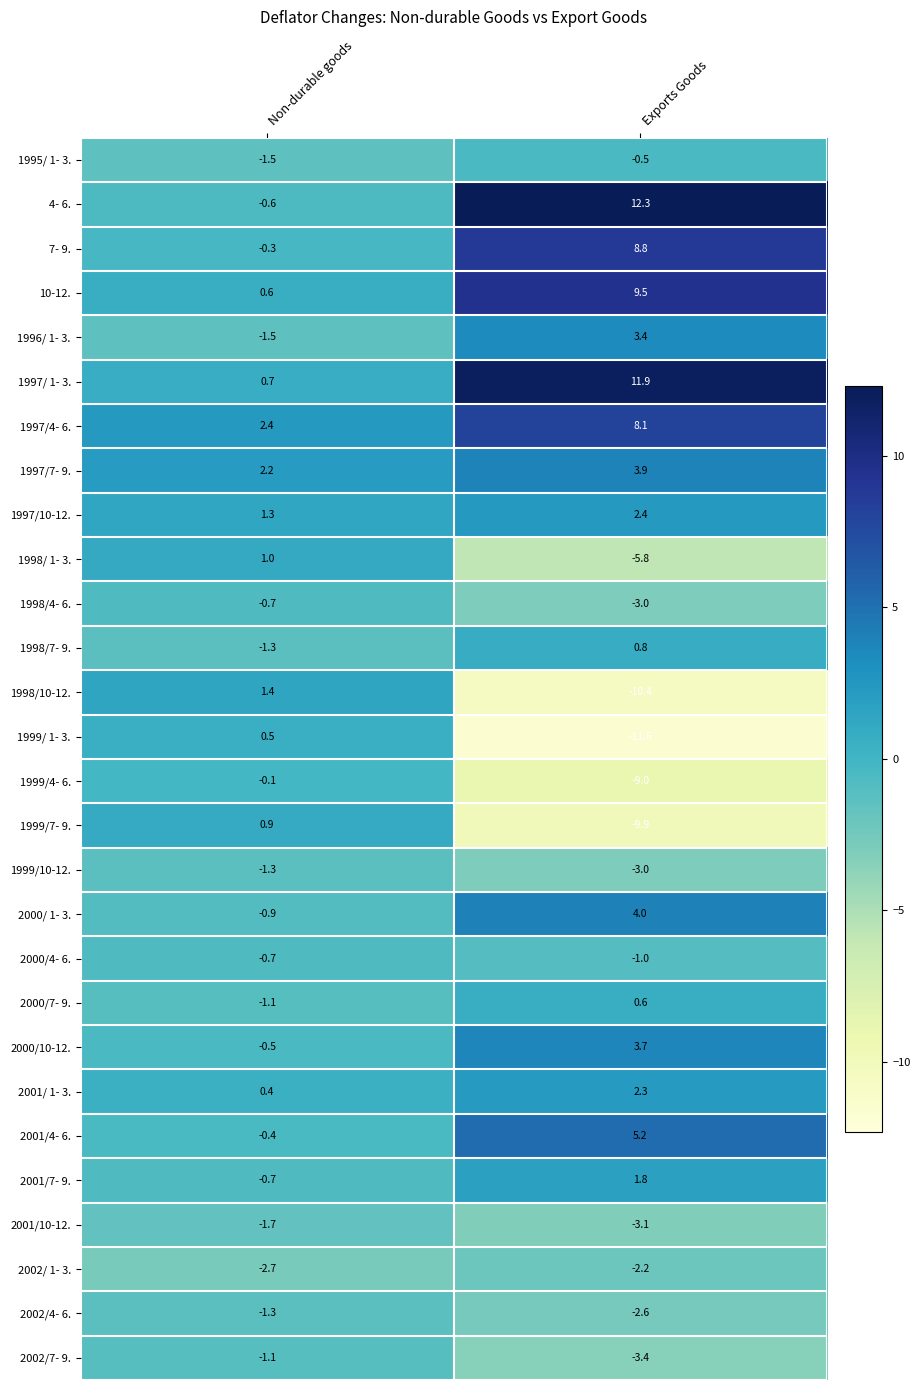

Where is 2001/7- 9. nearest to the value 0?

Non-durable goods